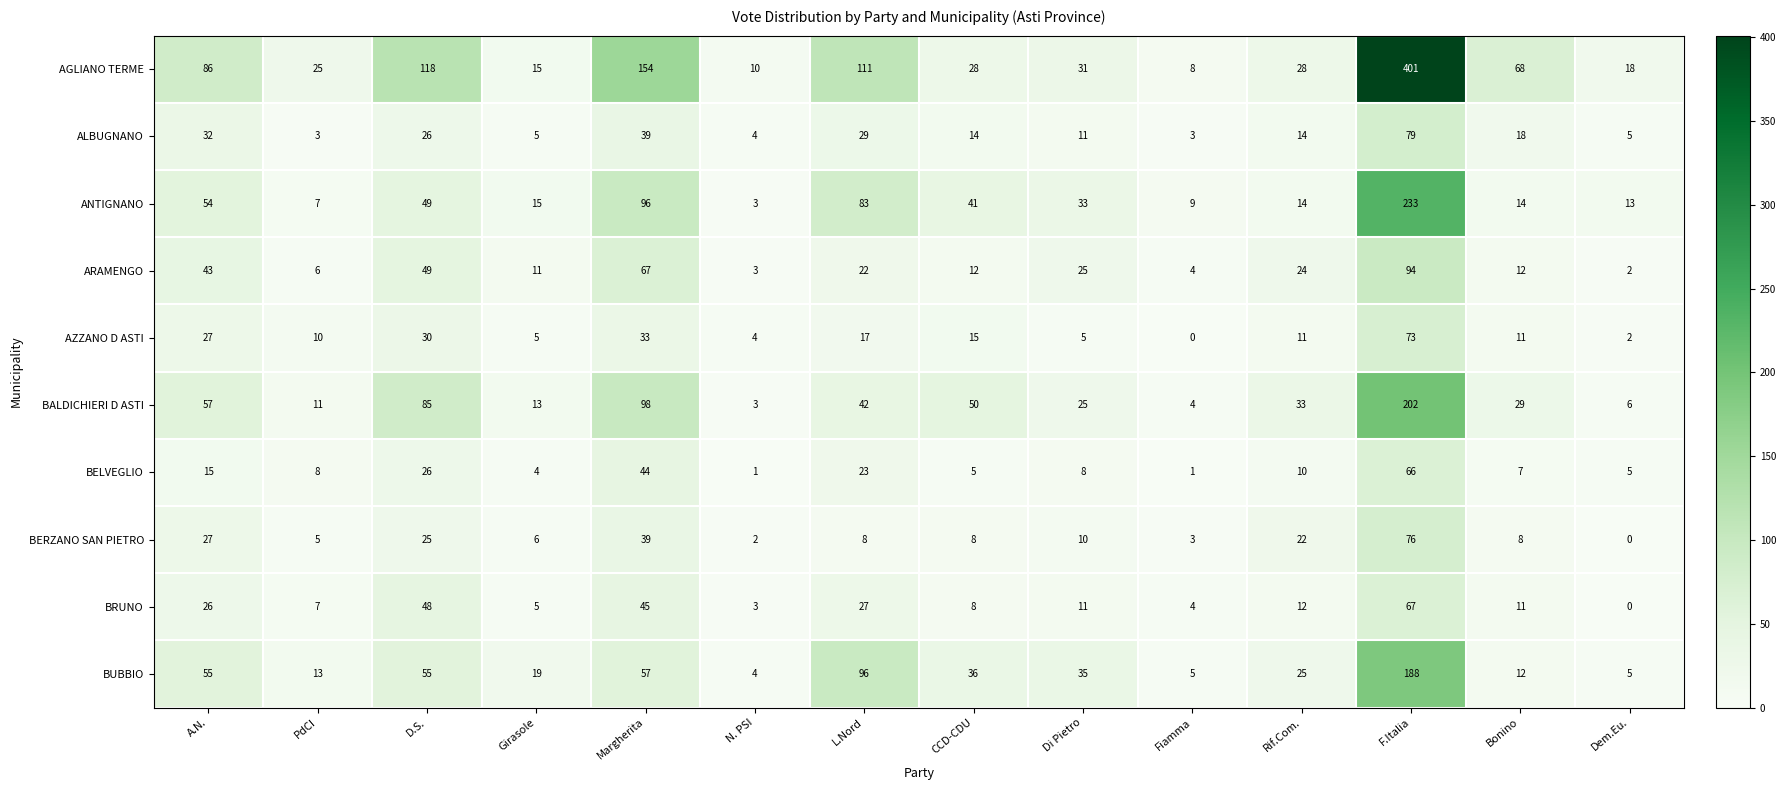

List the series in order of their peak value, lowest first.

BELVEGLIO, BRUNO, AZZANO D ASTI, BERZANO SAN PIETRO, ALBUGNANO, ARAMENGO, BUBBIO, BALDICHIERI D ASTI, ANTIGNANO, AGLIANO TERME